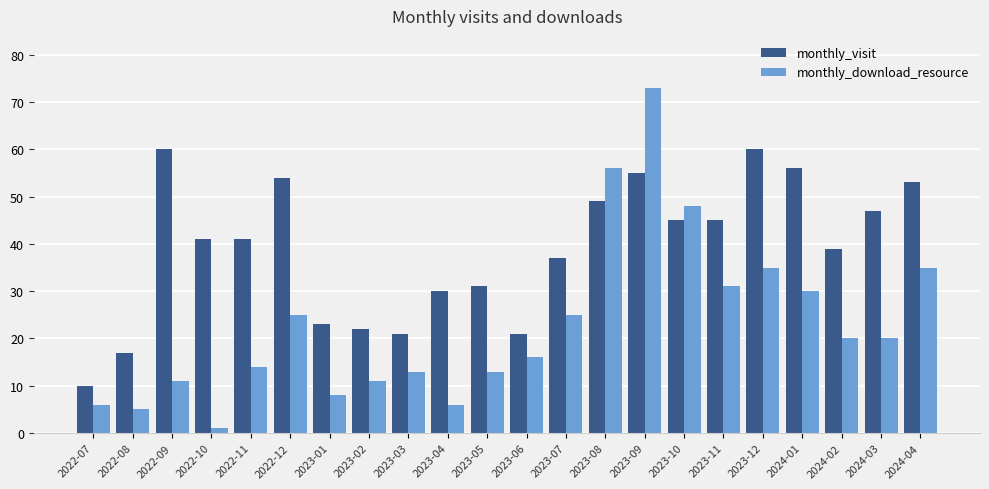

What value does the monthly_visit series have at 2022-07, to the nearest 10?

10